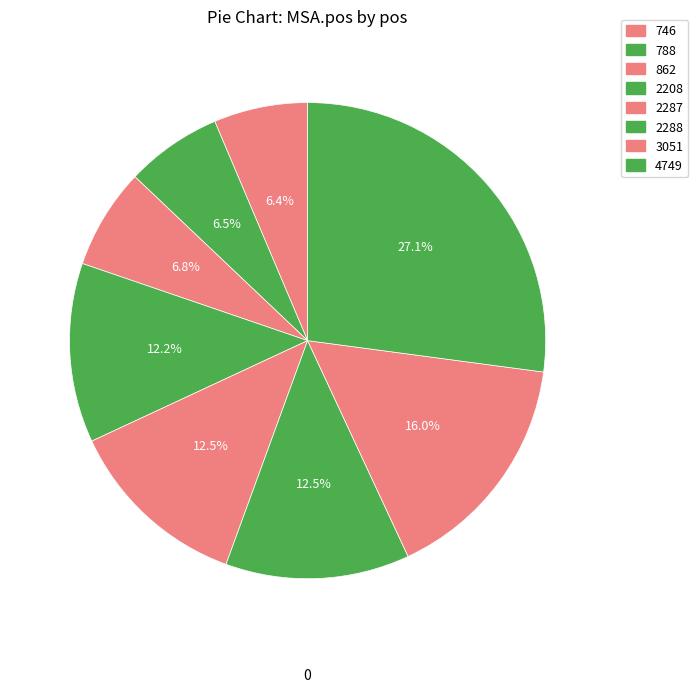

What portion of the pie excludes 2288?

87.5%